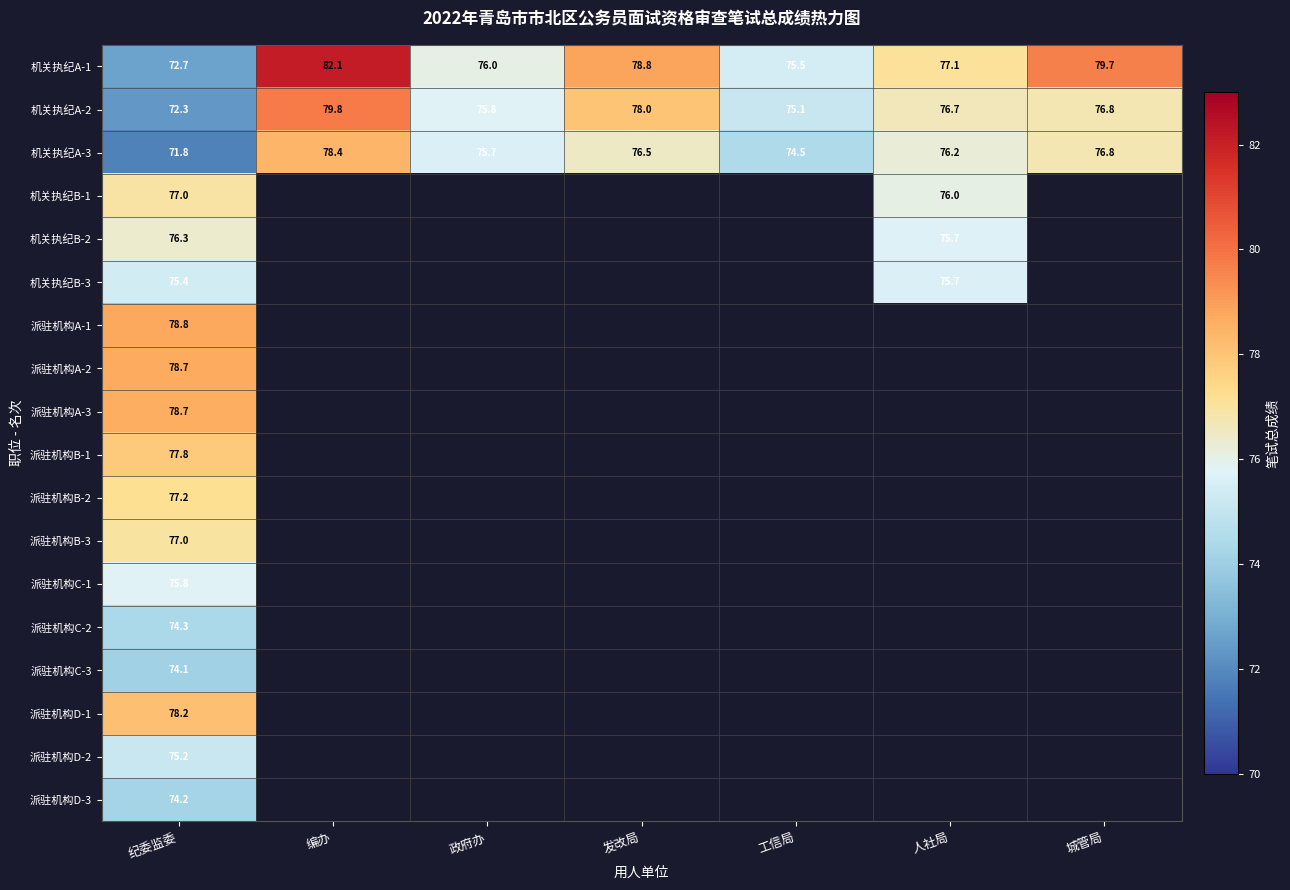

At which label does 机关执纪A-1 first exceed 77?

编办